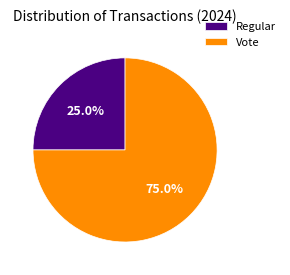

The Regular slice represents 37% of the pie. True or false?

False